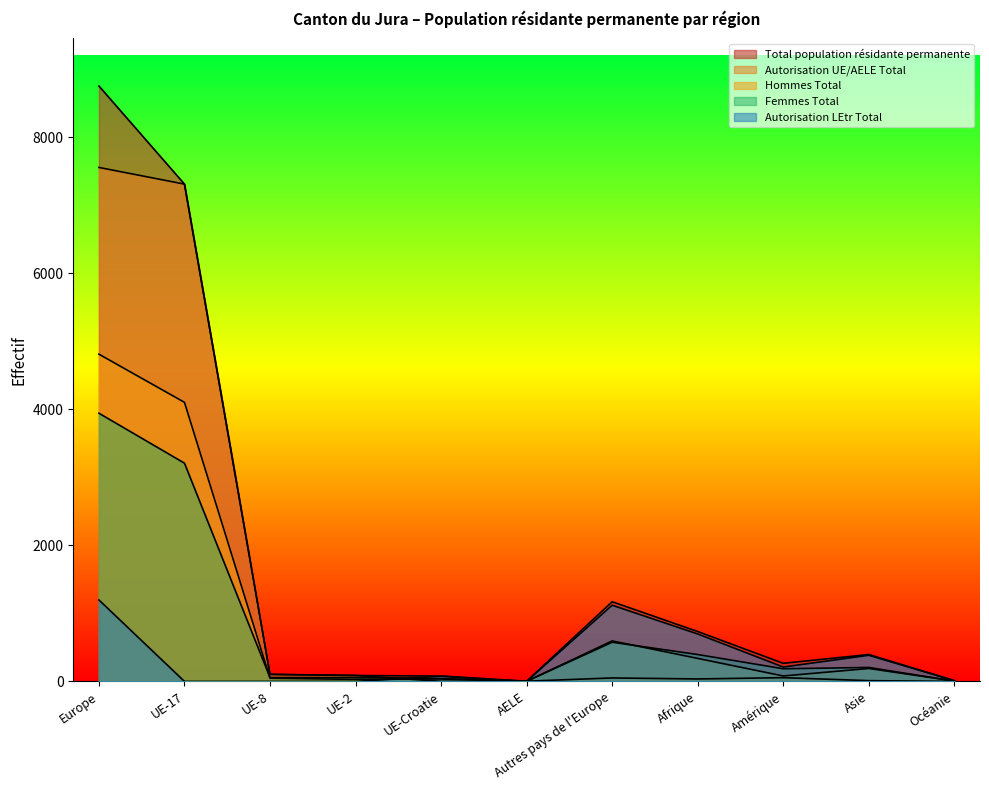

True or false: Total population résidante permanente and Autorisation LEtr Total intersect in this chart.

False